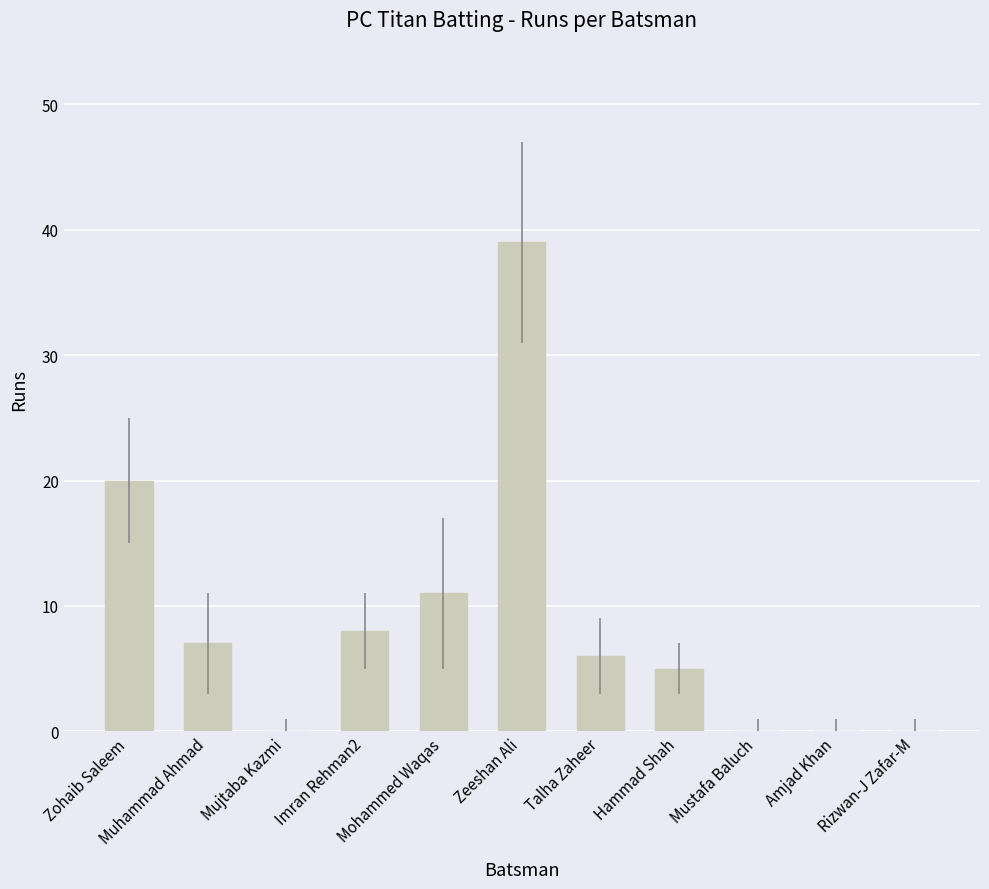

Reading right to left, list all the values displayed in this chart.

0	0	0	5	6	39	11	8	0	7	20